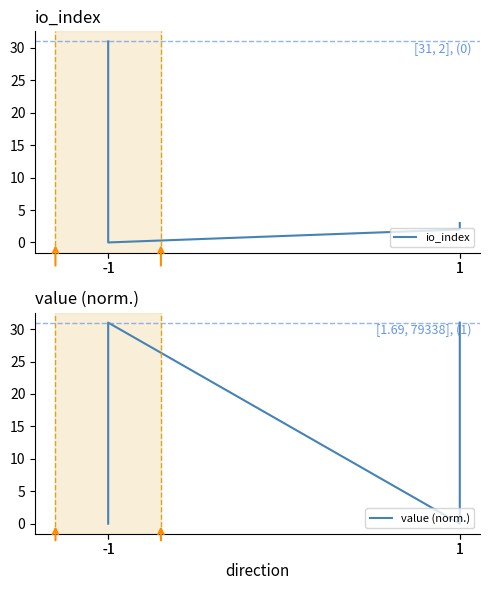

The value (norm.) series shows 0.0 at -1. True or false?

False